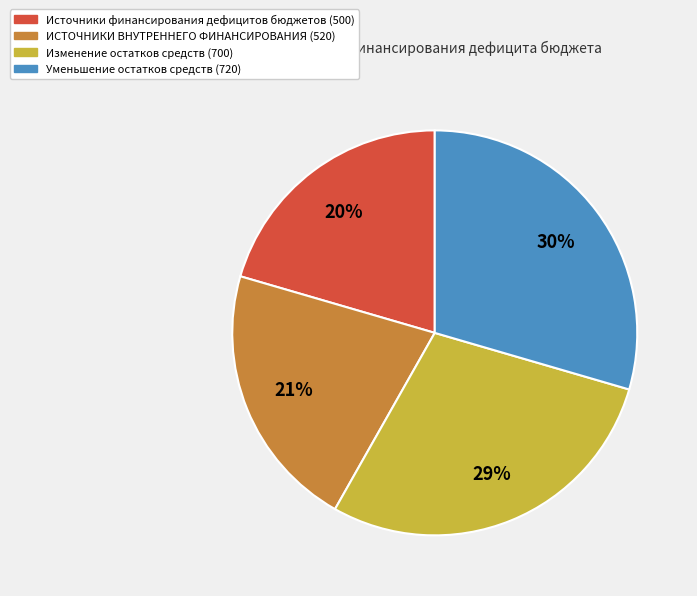

Is there any slice that represents more than half of the pie?

No